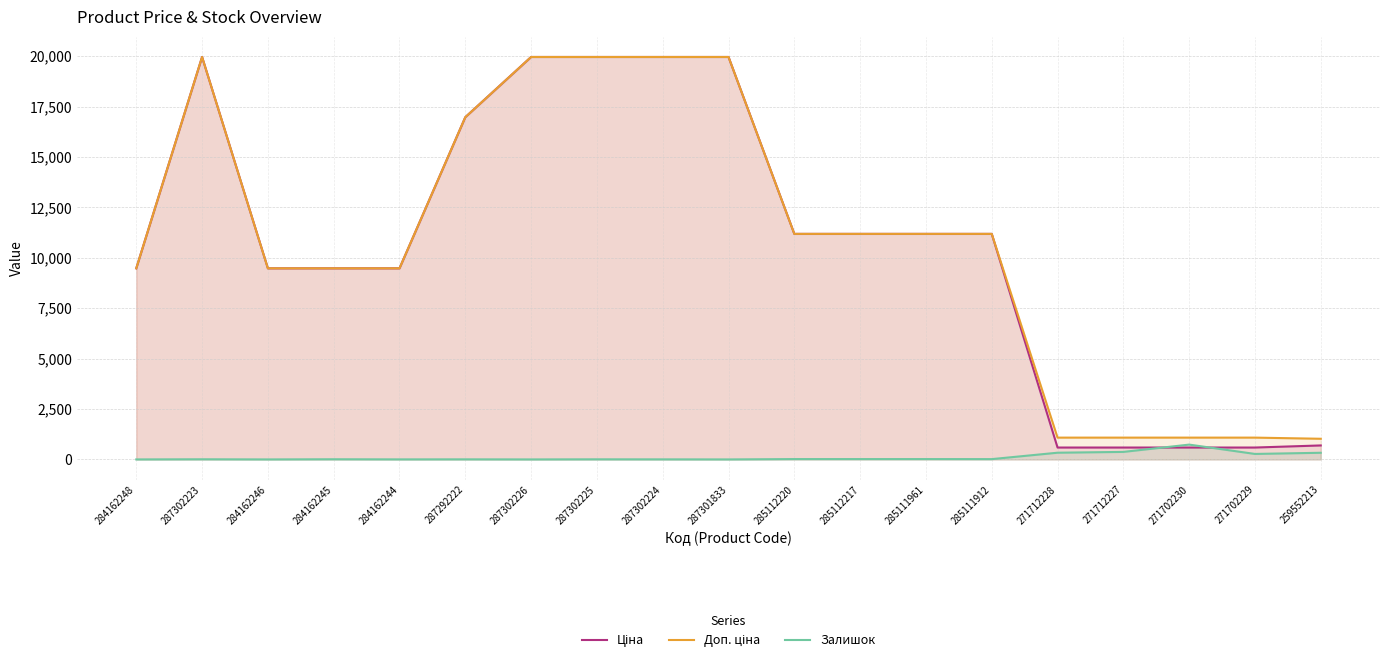

At which category does Залишок reach its first local peak?

287302223